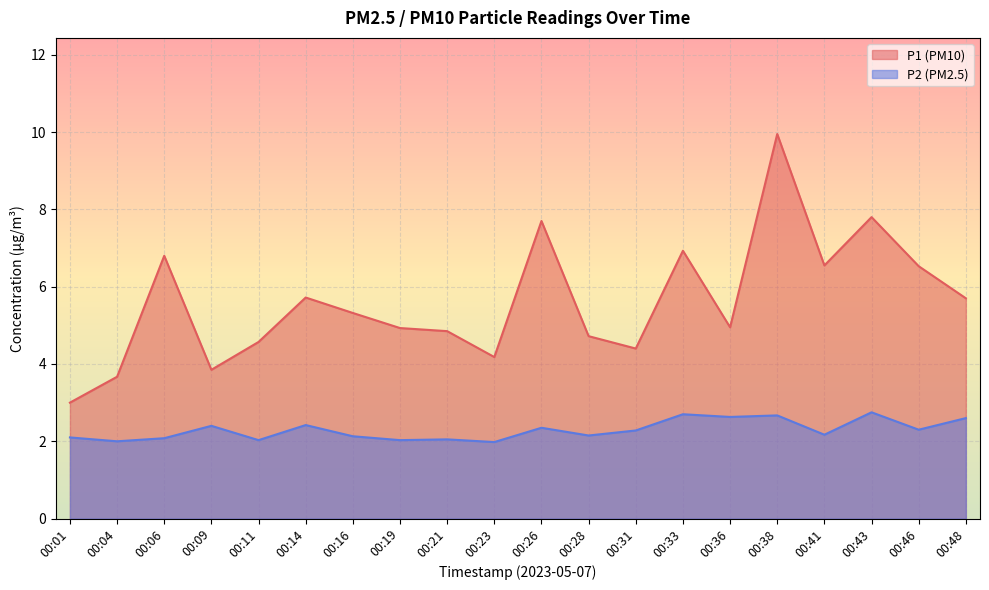

What is the value of the P1 point at the 15th from the left?

5.0